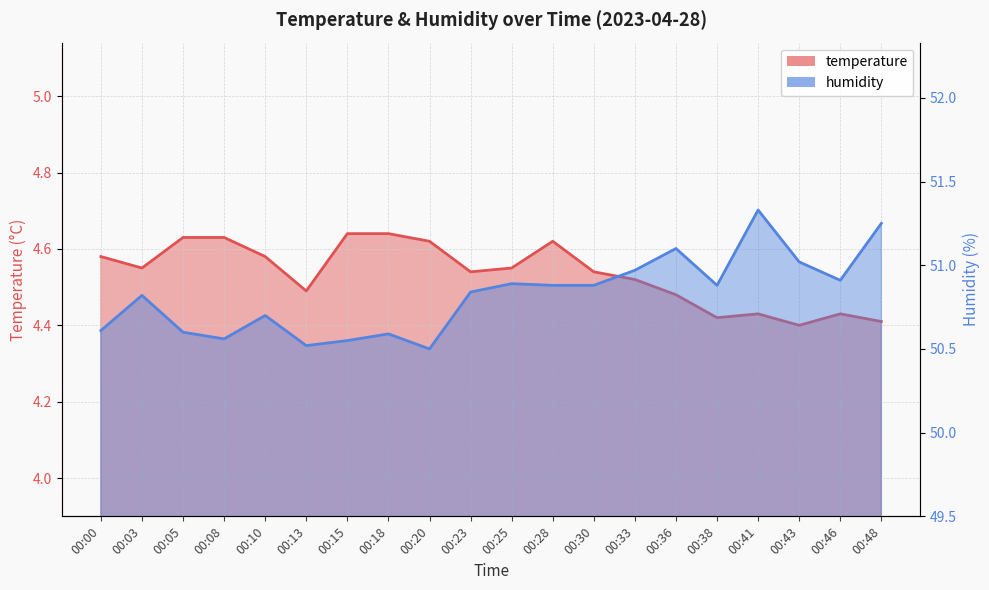

What is the highest value of the temperature series?

4.6